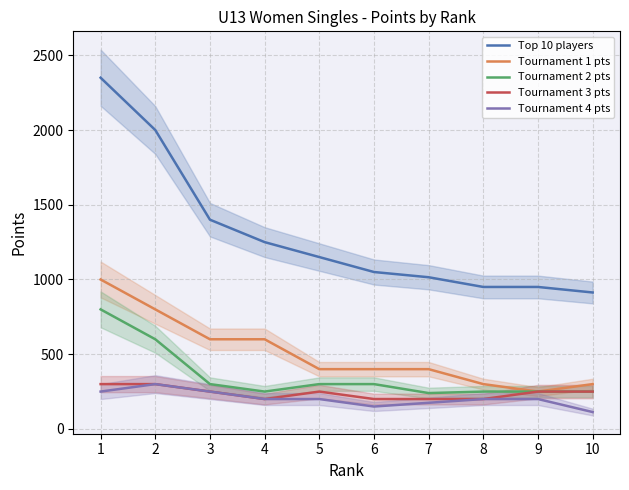

At how many categories does at least one series exceed 433?

10